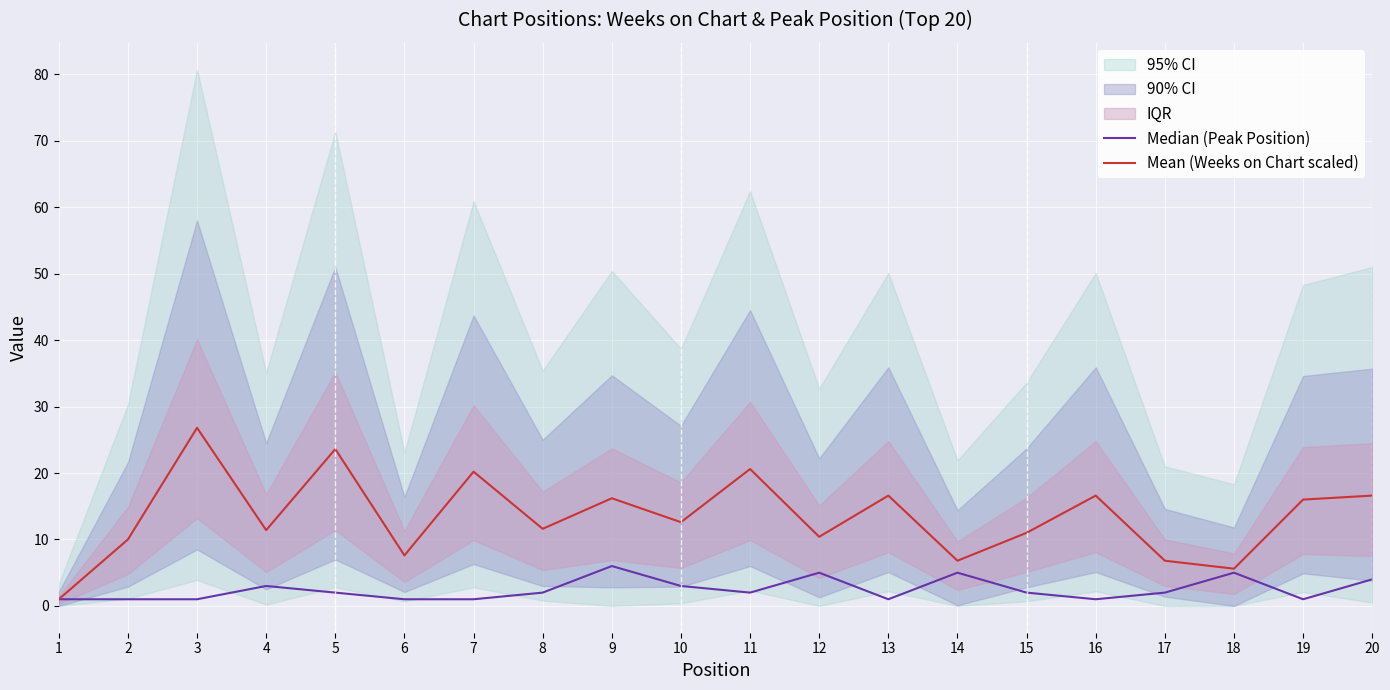

True or false: Mean (Weeks on Chart scaled) has a value of 19.5 at 10.

False